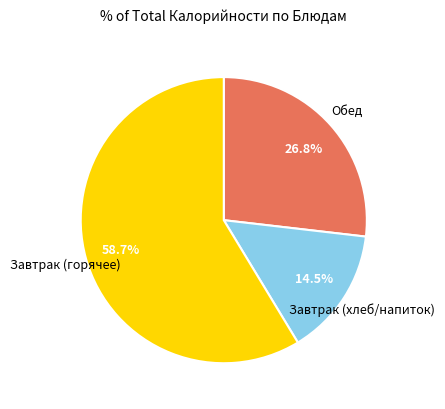

Is there a majority slice in this chart?

Yes